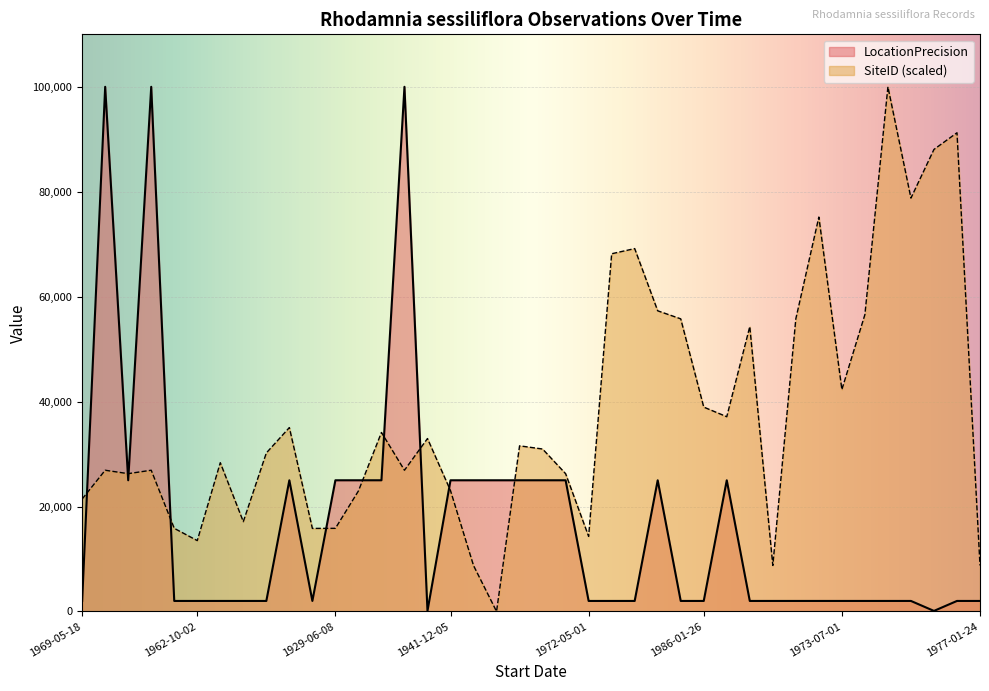

The value of LocationPrecision at 1770-04-19 is 100000.0. True or false?

True